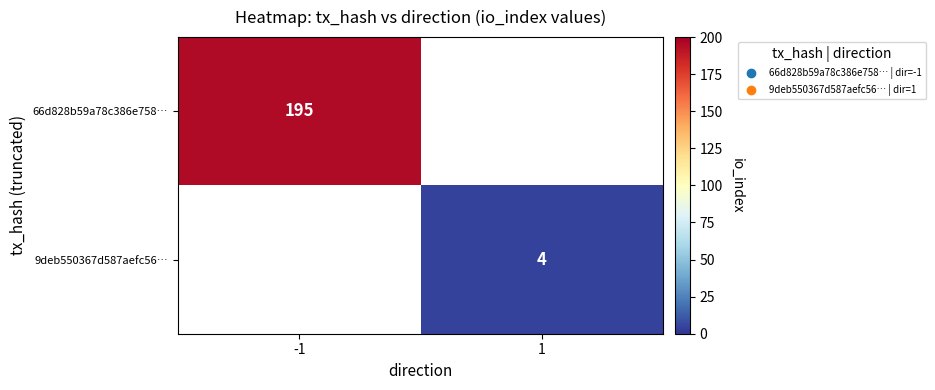

Is it true that 66d828b59a78c386e758… equals 274.0 at -1?

False